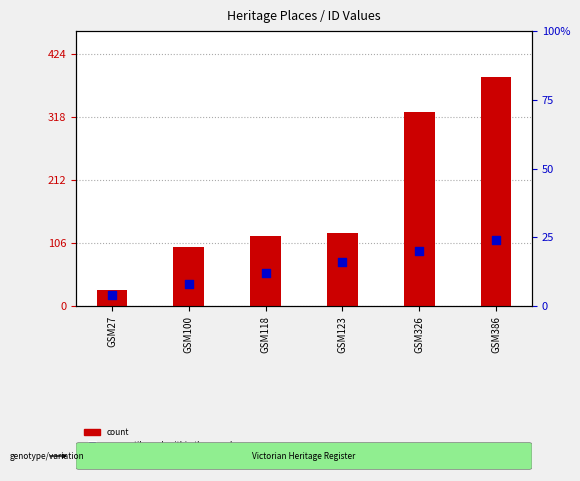

What are all the series names shown in the legend?

count, percentile rank within the sample